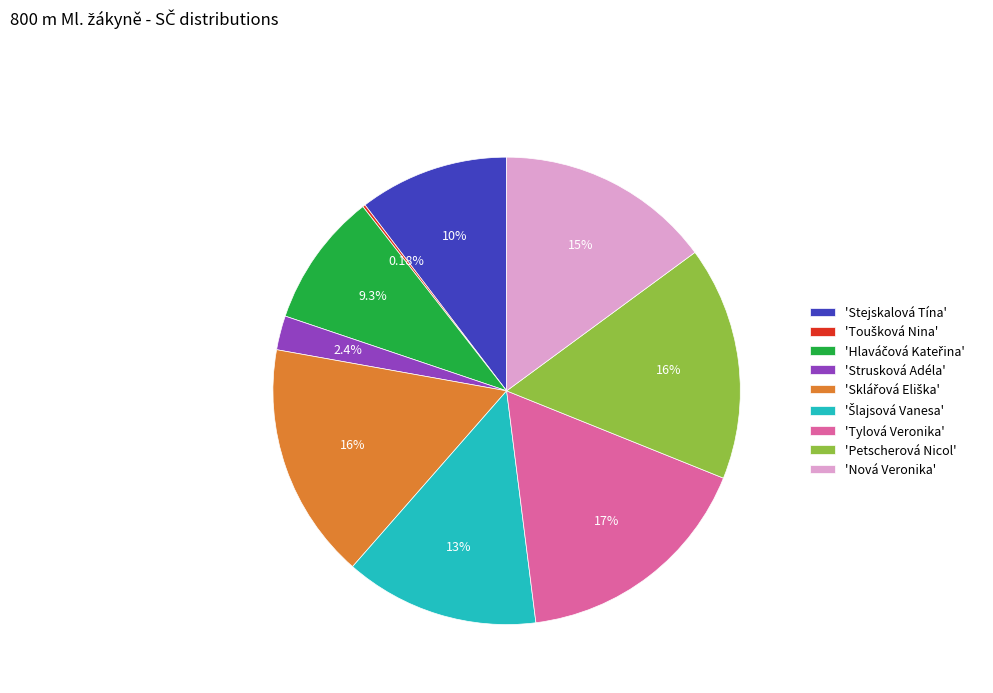

Is there a majority slice in this chart?

No